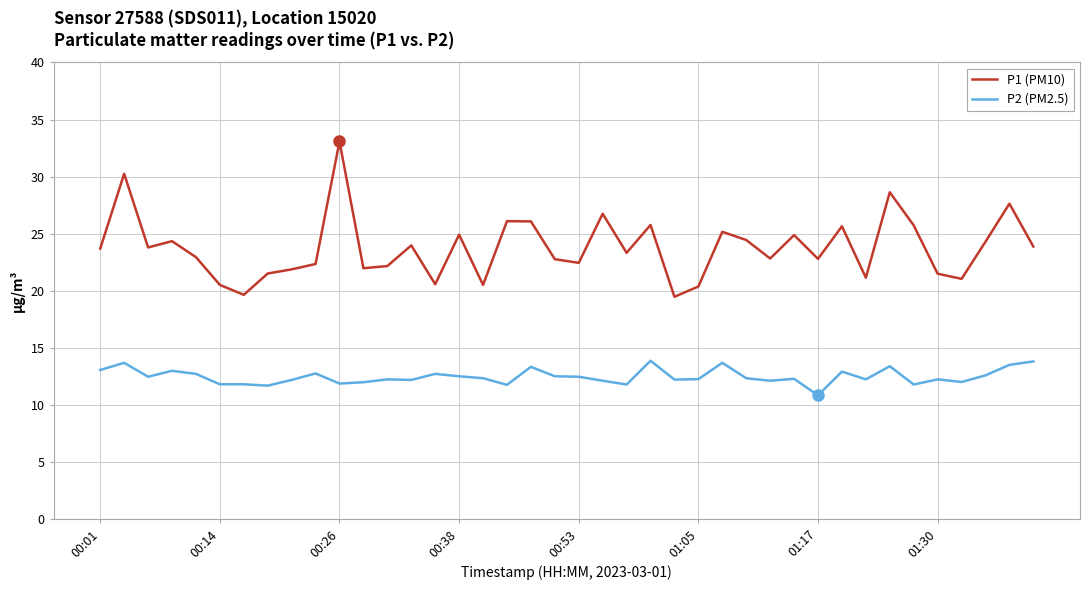

Which series has the largest total across all categories?

P1 (PM10)